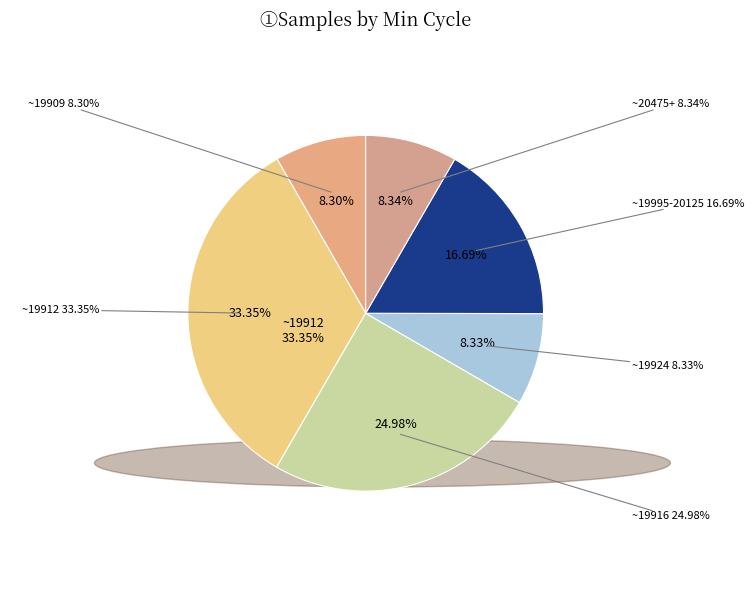

Is there any slice that represents more than half of the pie?

No